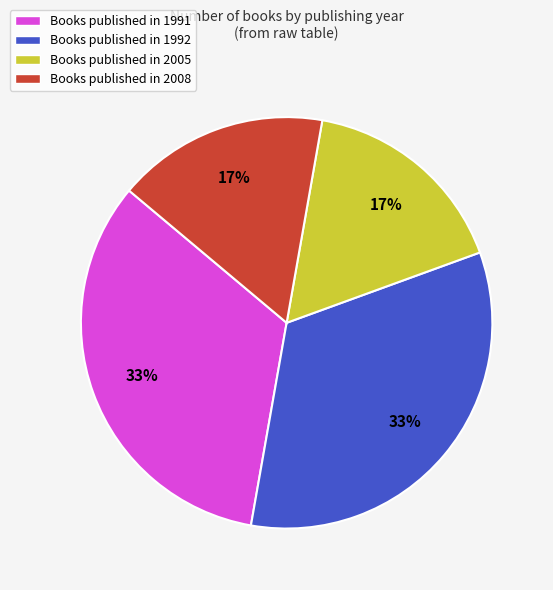

Is there a majority slice in this chart?

No